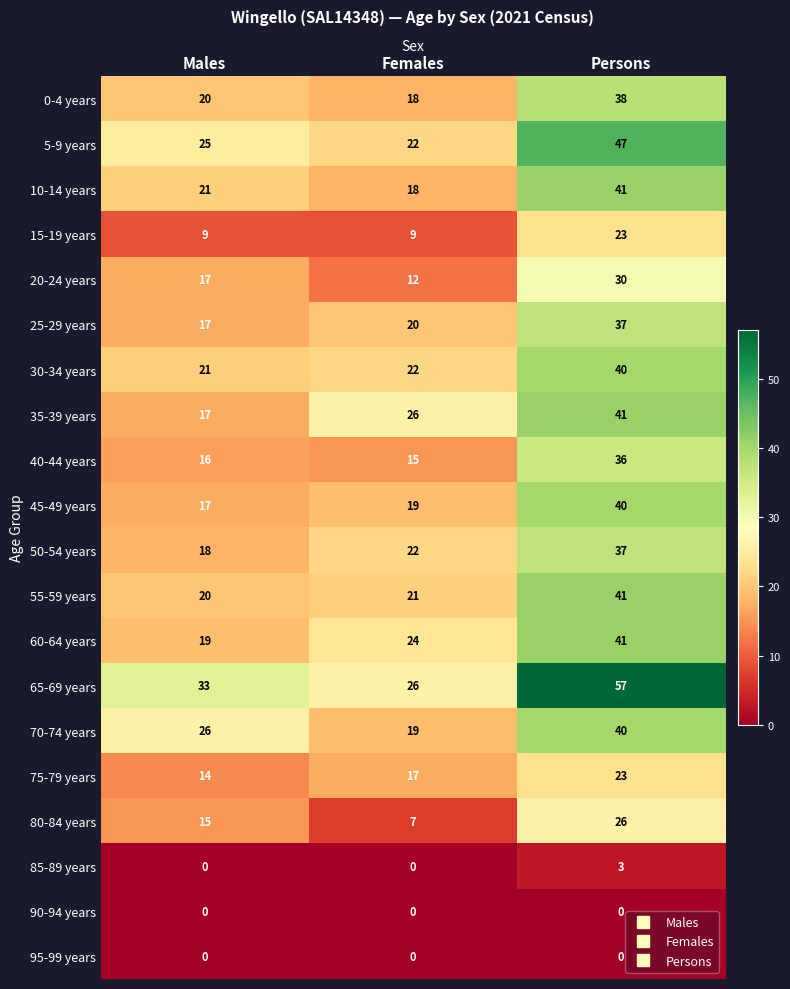

What is the total value across all series at Persons?

641